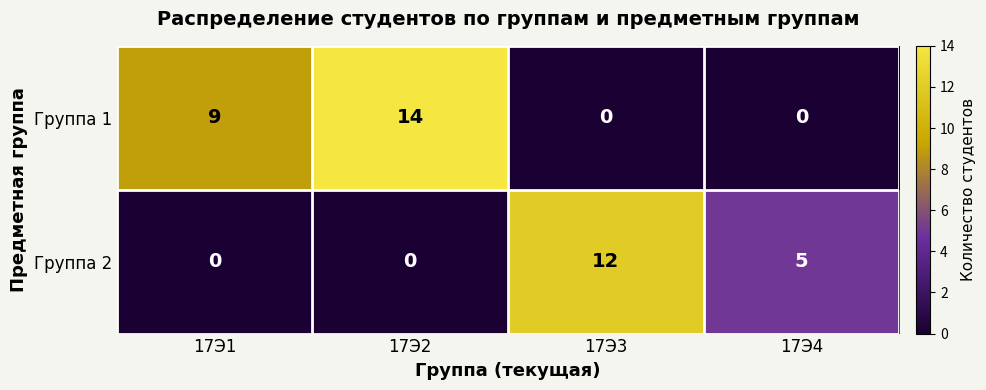

Which series changed the most between 17Э1 and 17Э2?

Группа 1